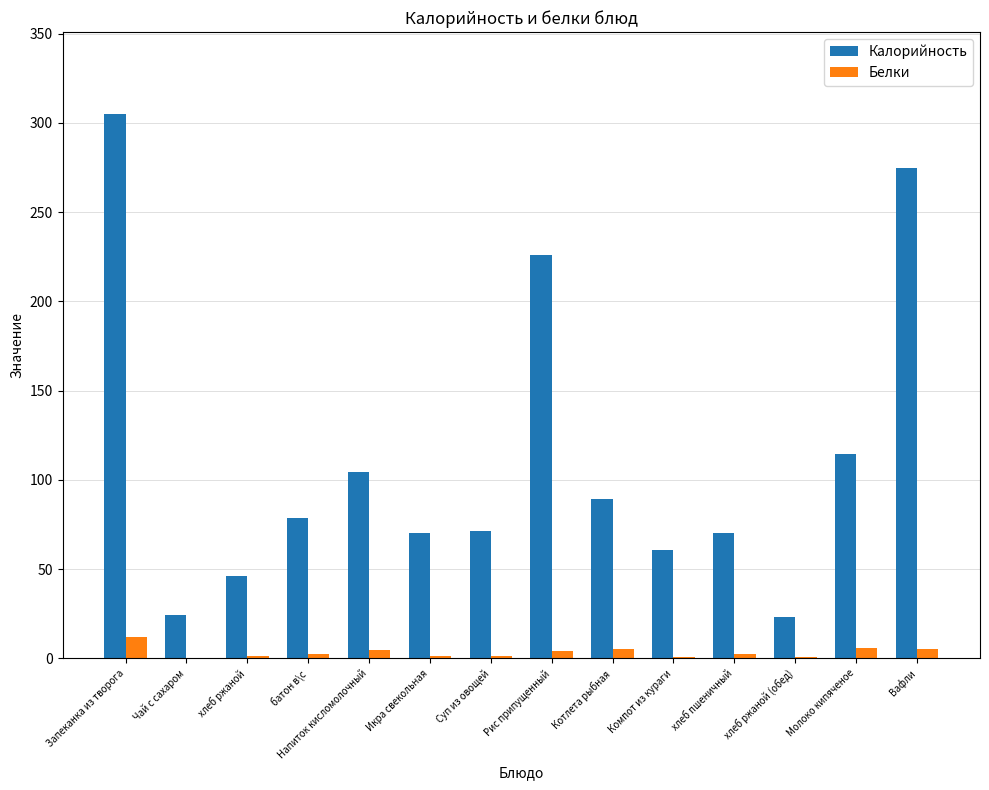

Are the bars grouped side by side (vs. stacked)?

Yes